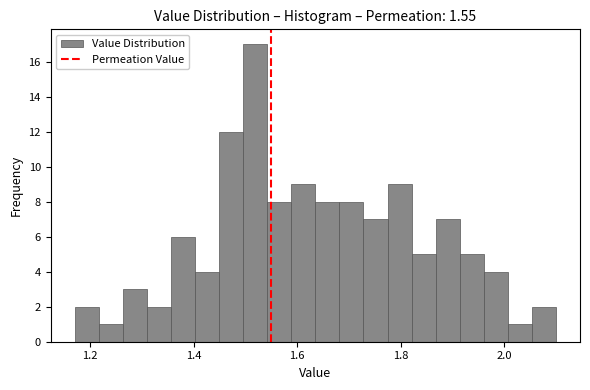

Around what value on the x-axis is the tallest bar? Give the approximate position of its centre, as read against the axis.

1.52